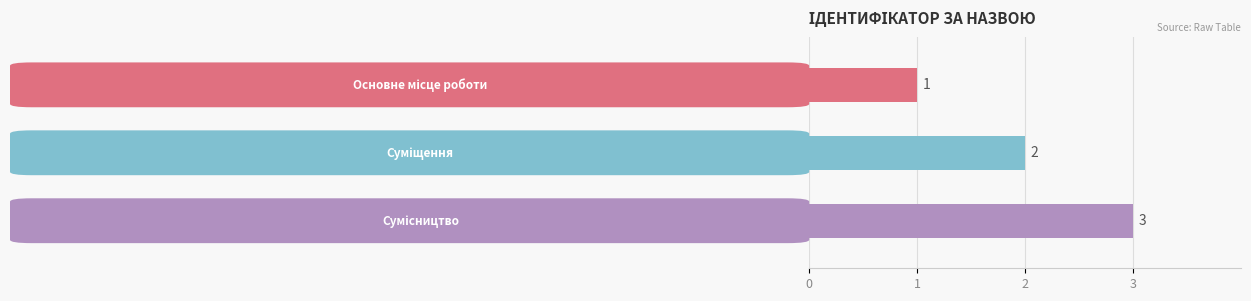

What is the label of the 1st bar from the left?

Основне місце роботи